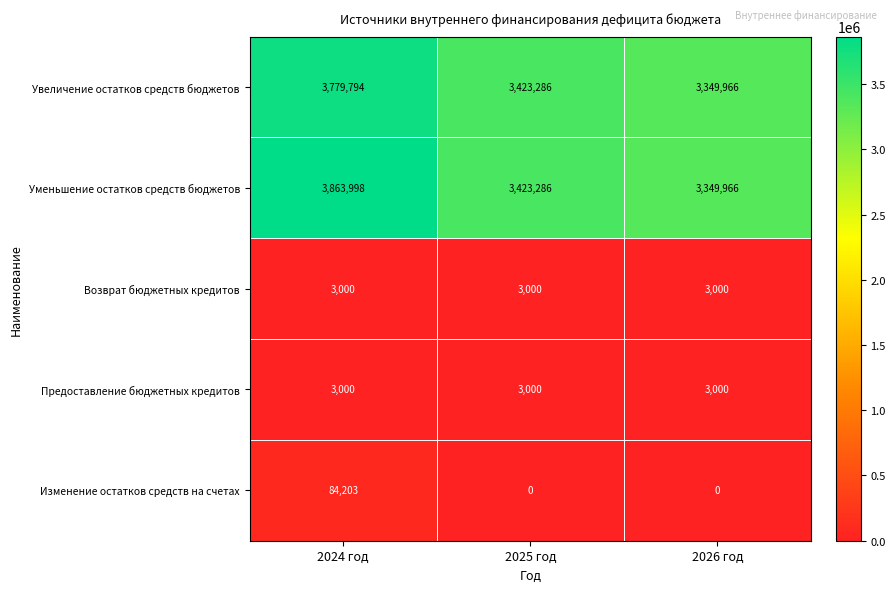

Reading right to left, list all the values displayed in this chart.

Увеличение остатков средств бюджетов: 3349966	3423286	3779794
Уменьшение остатков средств бюджетов: 3349966	3423286	3863998
Возврат бюджетных кредитов: 3000	3000	3000
Предоставление бюджетных кредитов: 3000	3000	3000
Изменение остатков средств на счетах: 0	0	84203